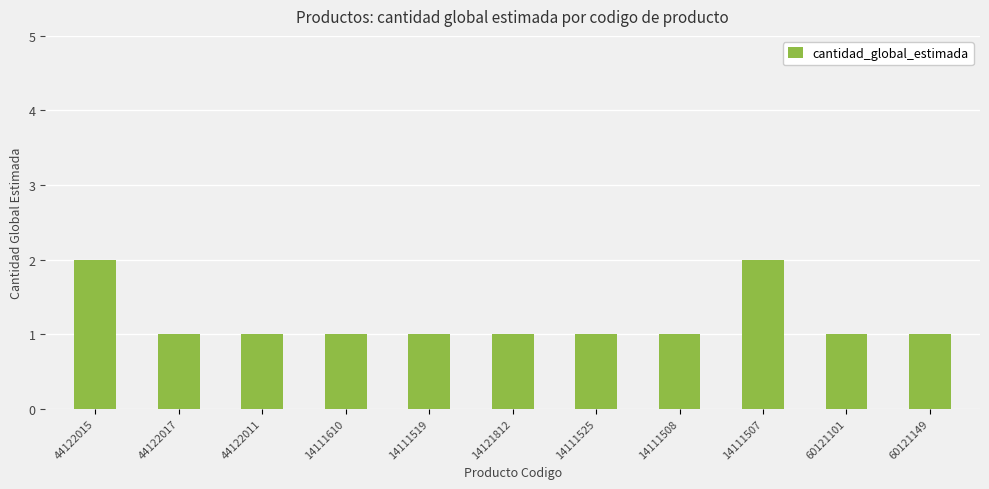

What is the ratio of the value at 60121101 to the value at 44122017?

1.0